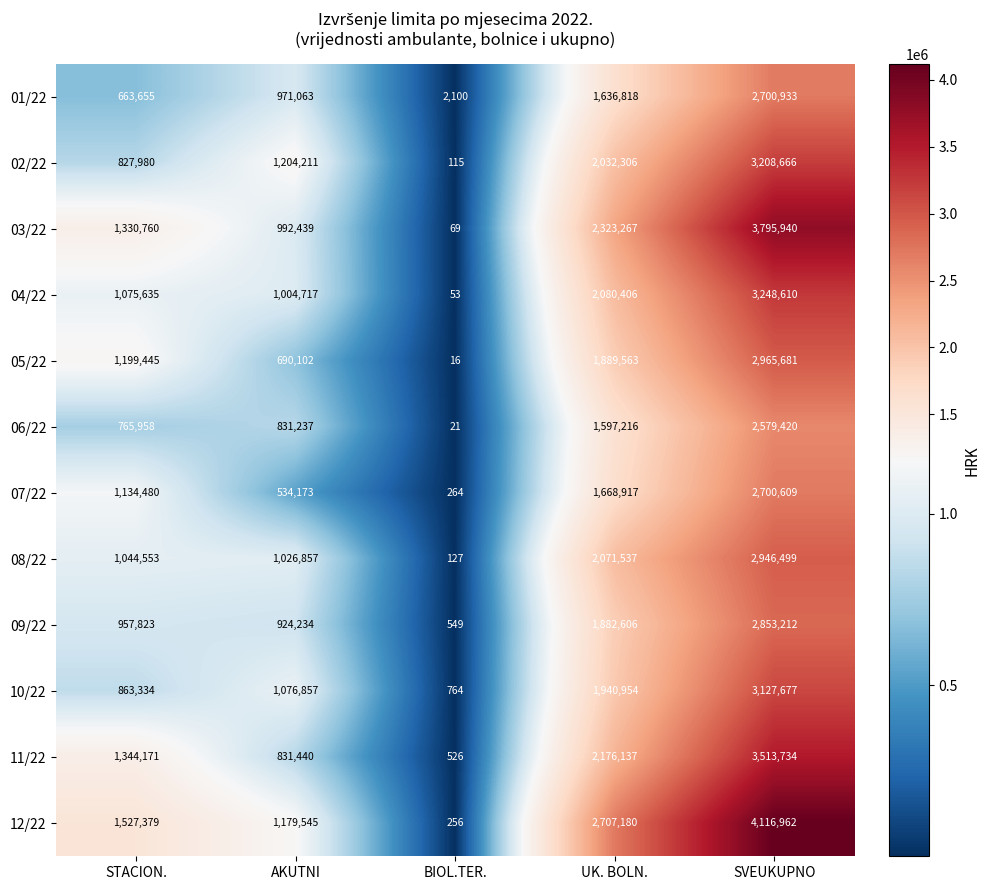

What is the total value across all series at AKUTNI?

11266875